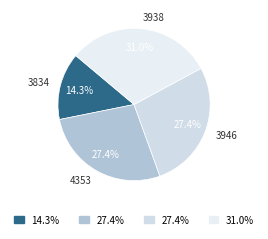

Is the sum of 3834 and 3946 greater than half?

No